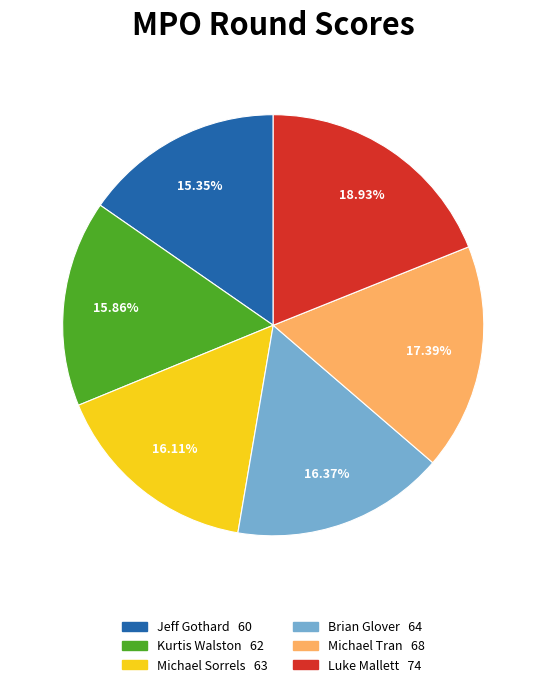

To the nearest percent, what is the average slice percentage?

17%